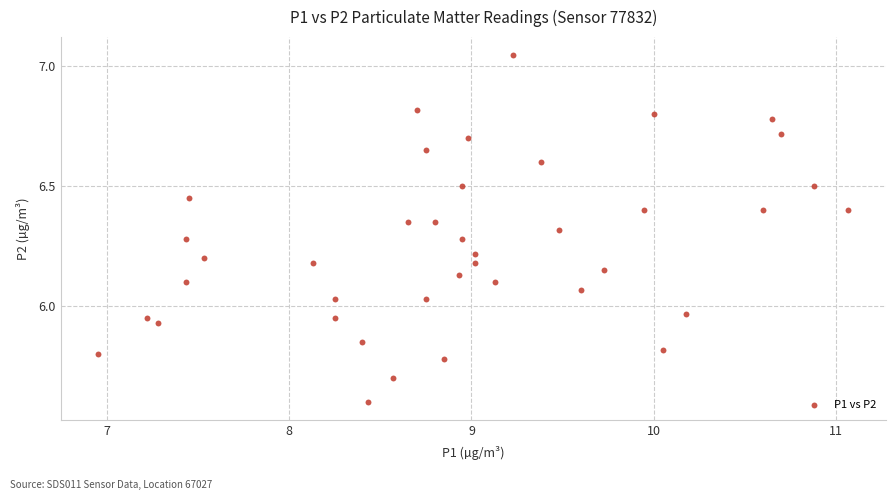

What is the range of X values (max minus min)?

4.1